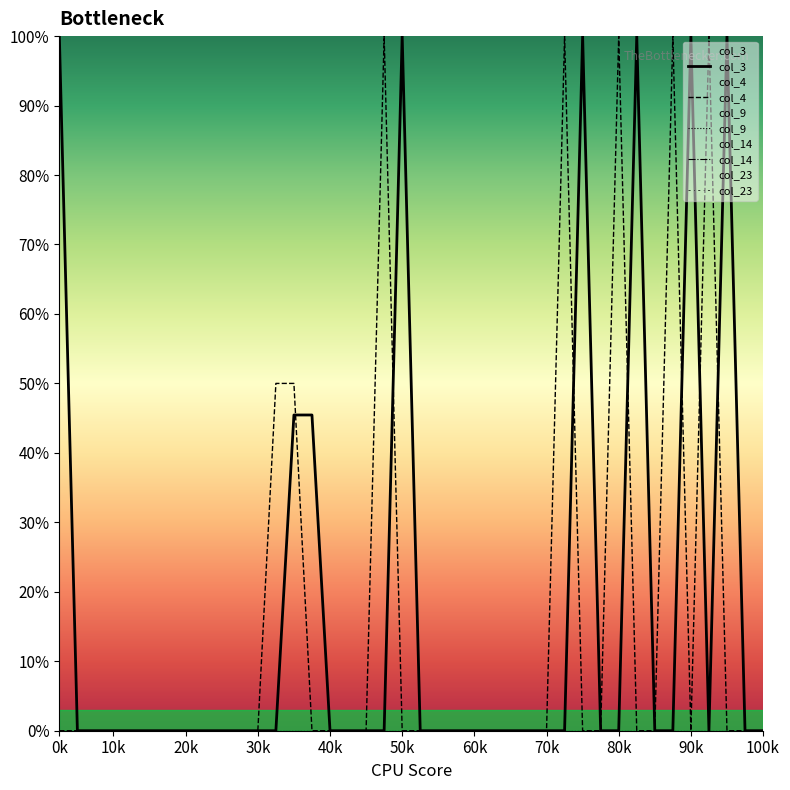

The col_14 series shows 0.0 at 38. True or false?

True